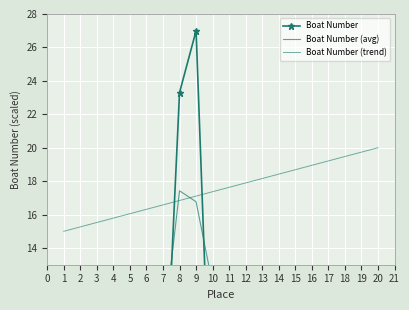

What is the difference between the maximum and minimum values in the Boat Number (trend) series?

5.0